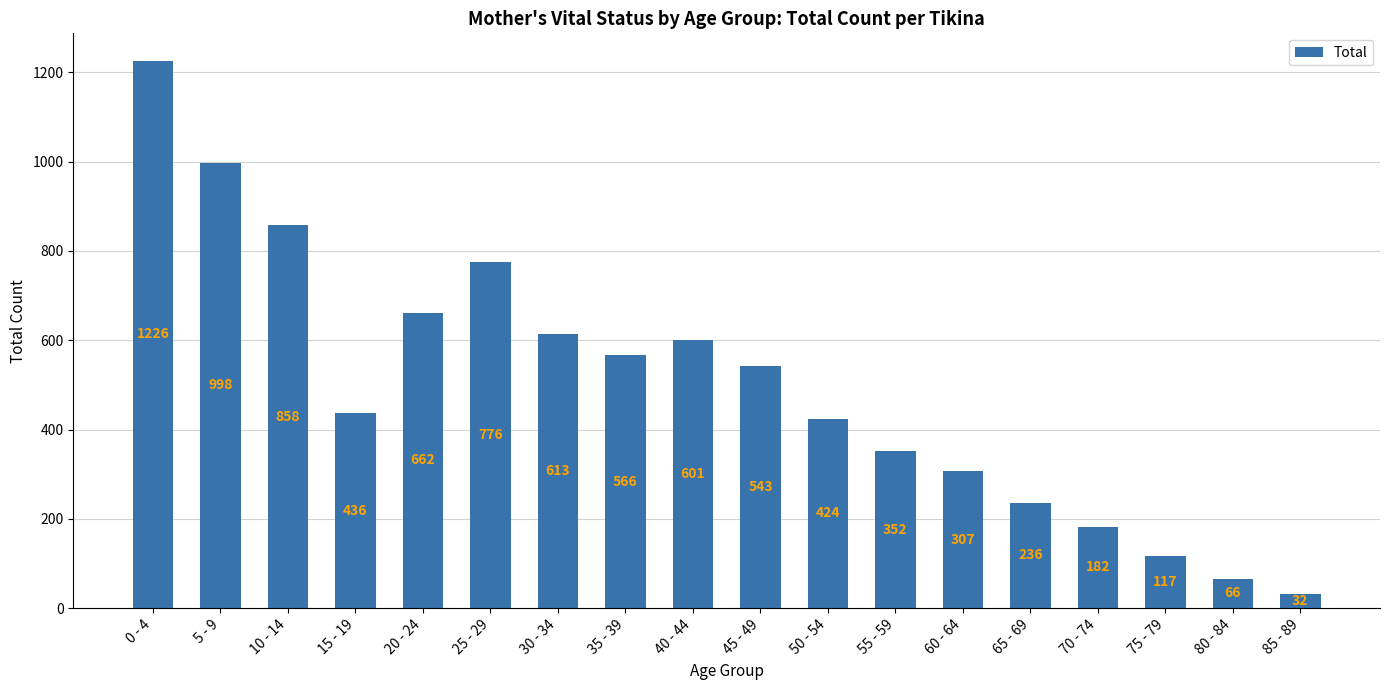

How many bars are there in total?

18